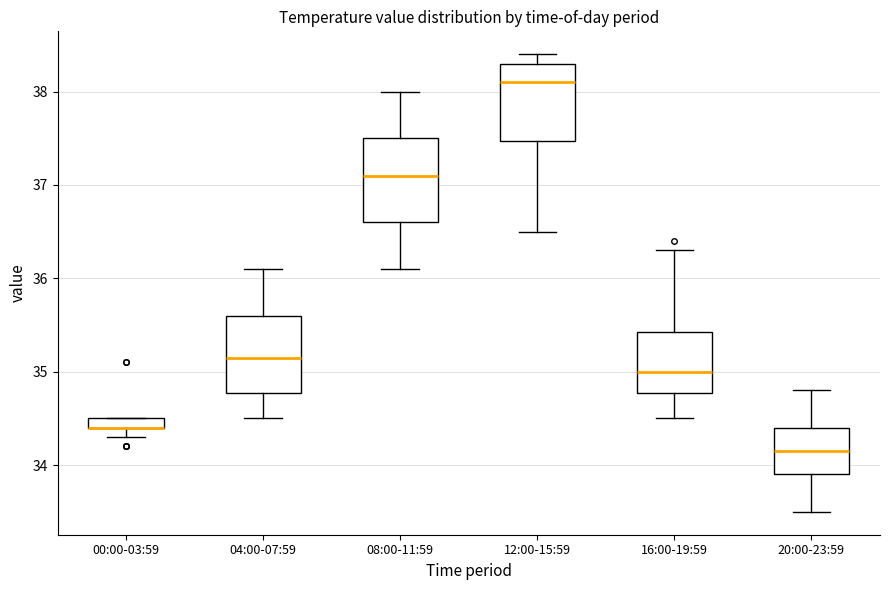

Where does the lower whisker of the box for 20:00-23:59 end on the y-axis? The values are not printed on the chart, so give them approximately, as read against the axis.

33.5